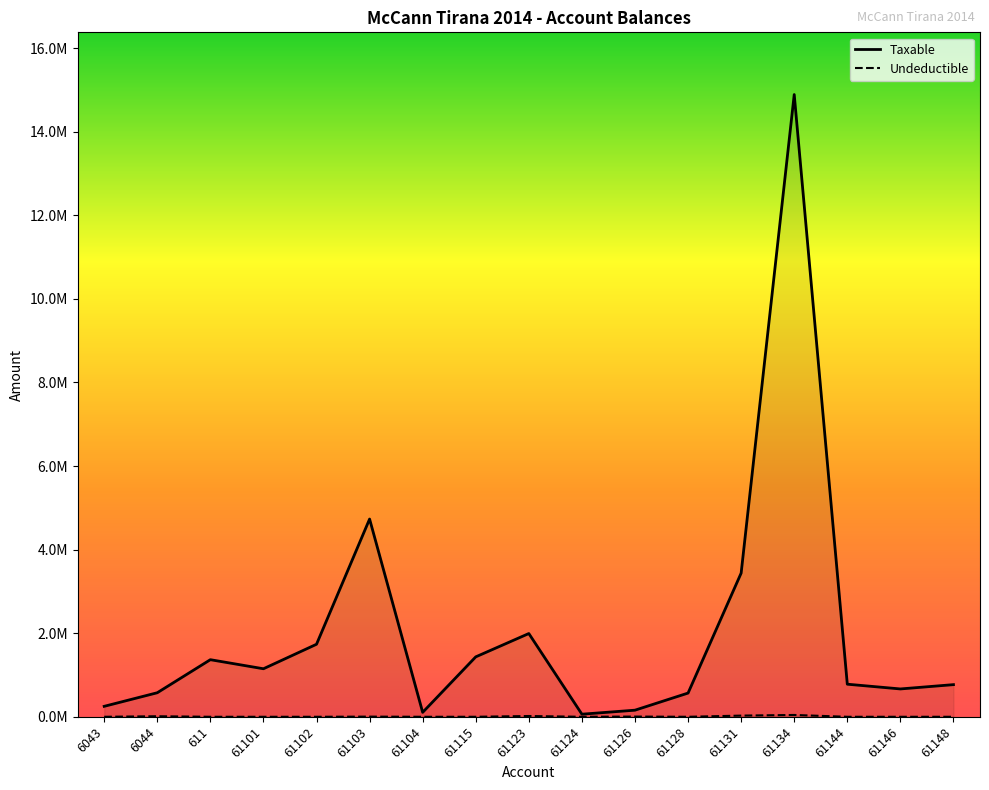

True or false: Undeductible has more than 0 interior local peaks.

True